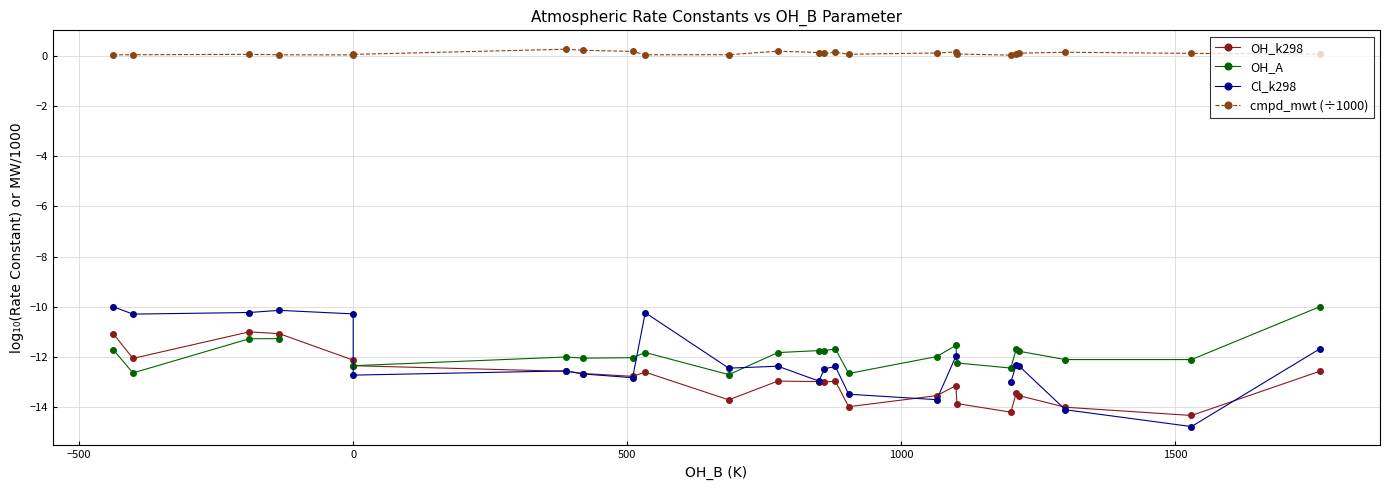

True or false: OH_k298 and cmpd_mwt (÷1000) cross at least once.

False